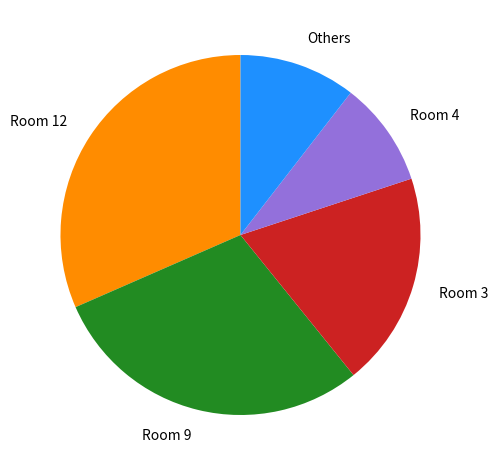

Is the sum of Room 3 and Room 12 greater than half?

Yes